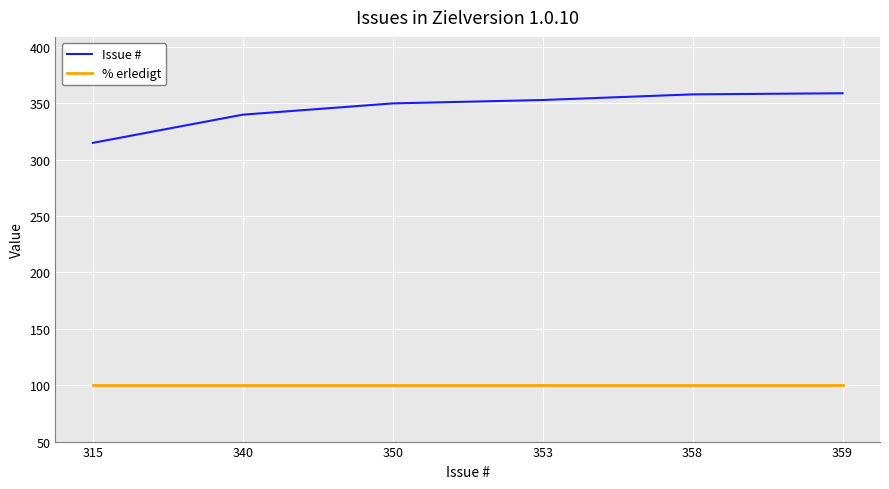

How many lines are shown in the chart?

2